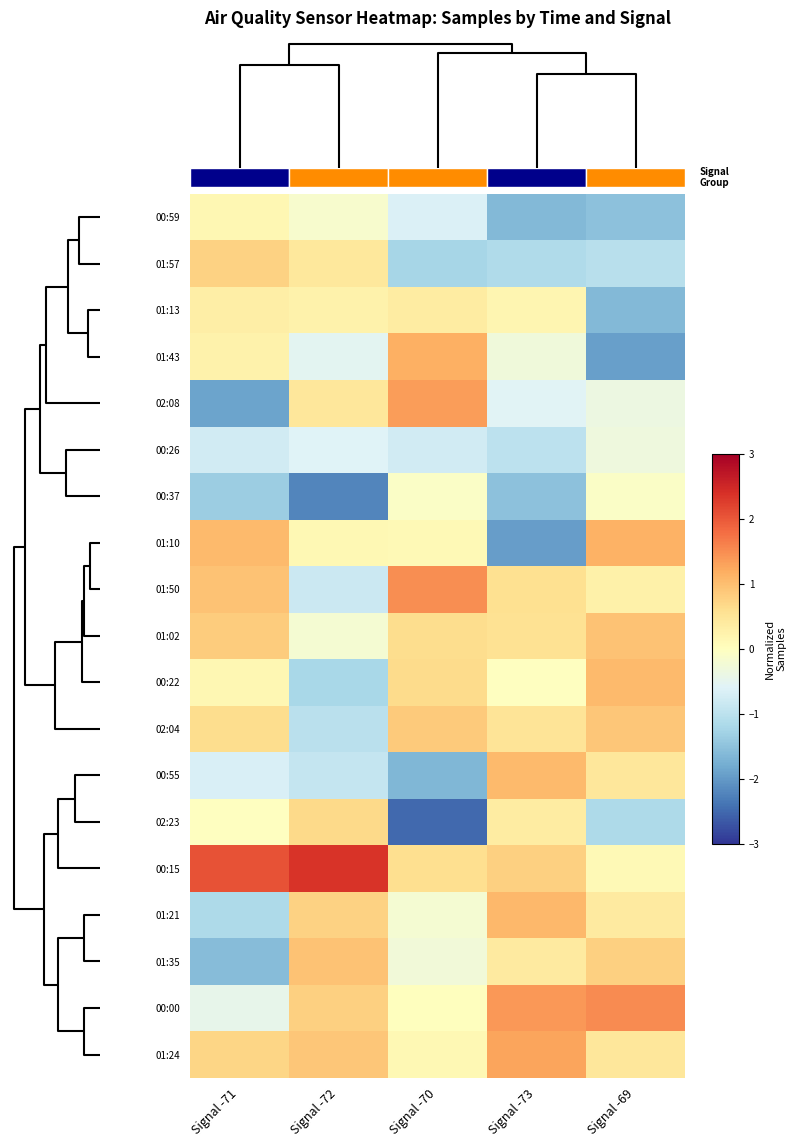

What is the difference between the highest and lowest values at Signal -71?

3.9